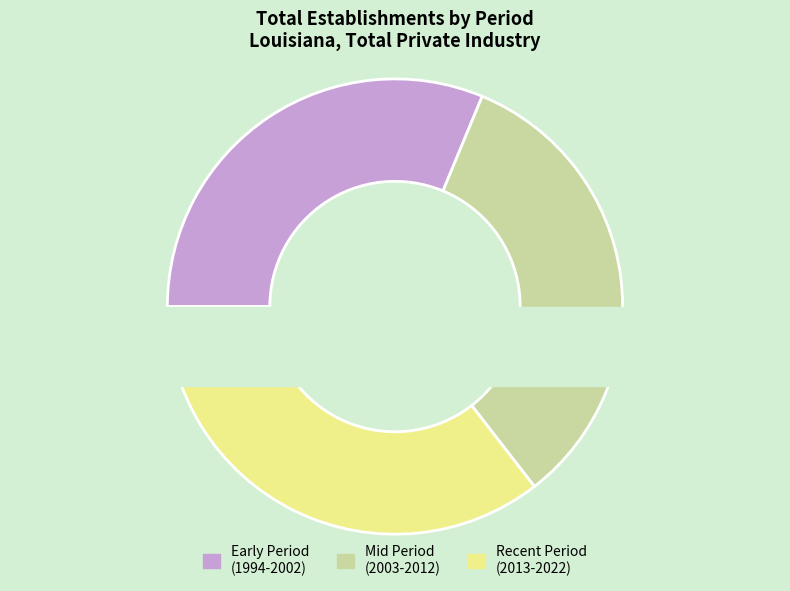

Between 1994 and 2020, which is larger?

1994